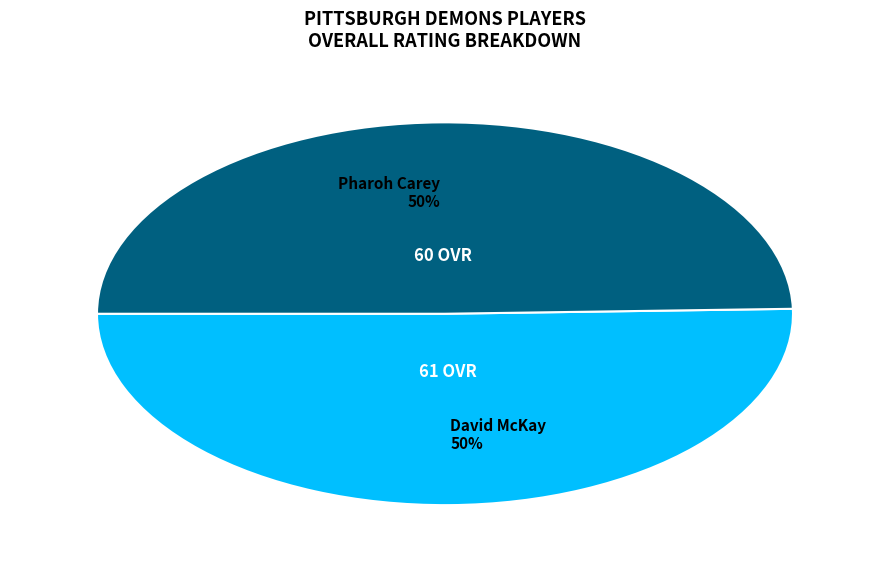

How many segments does this pie chart have?

2